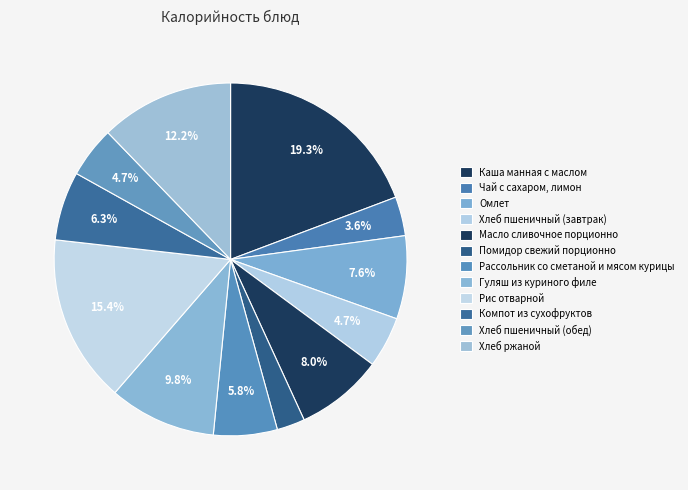

Is there any slice that represents more than half of the pie?

No